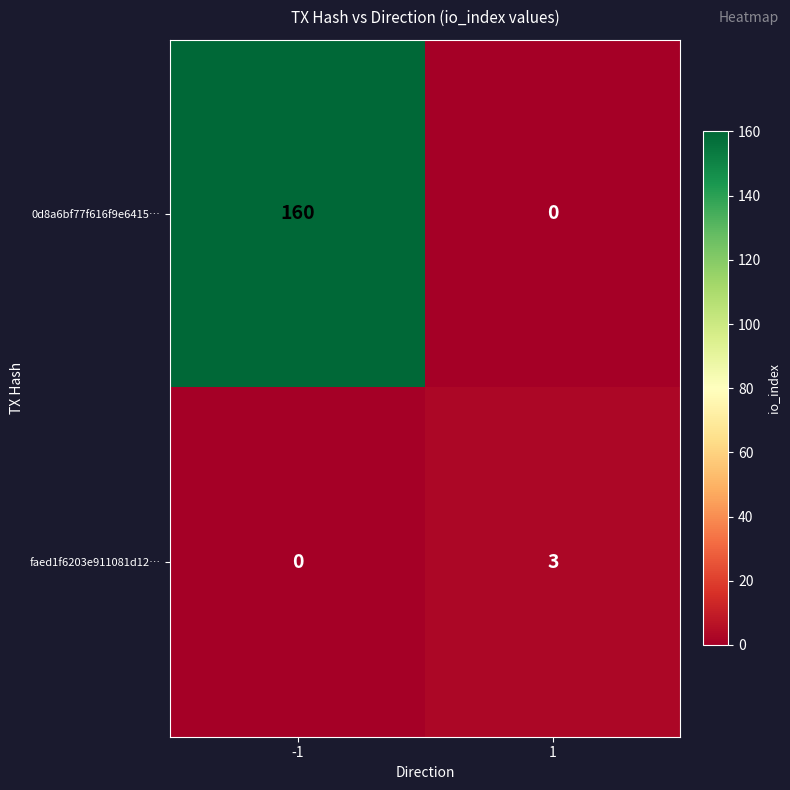

What is the maximum value shown in the chart?

160